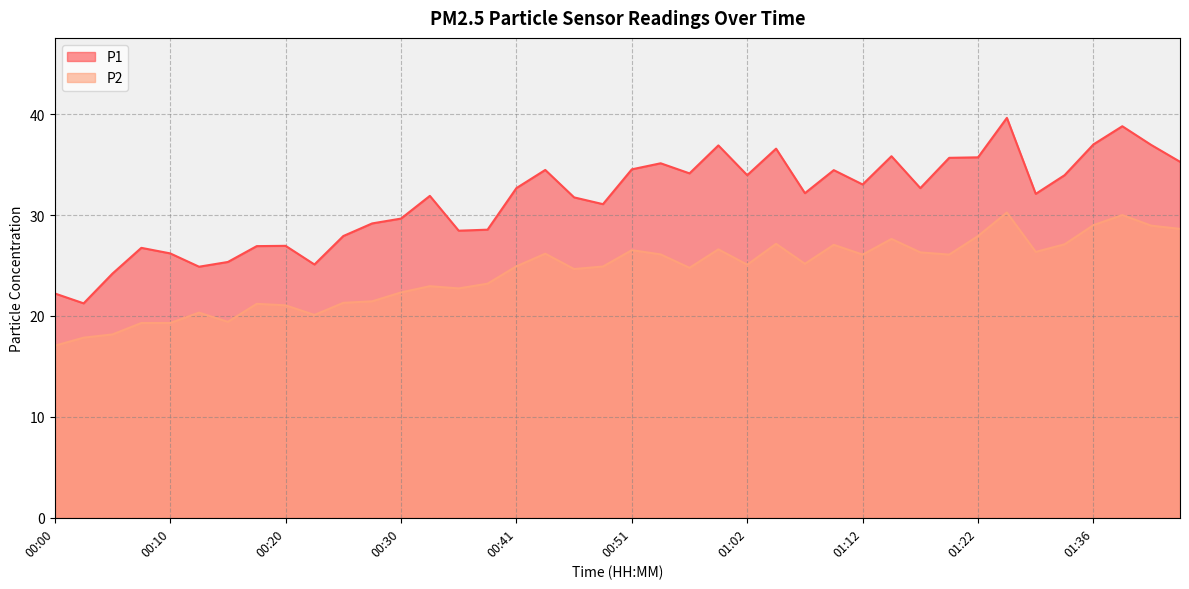

What are all the series names shown in the legend?

P1, P2